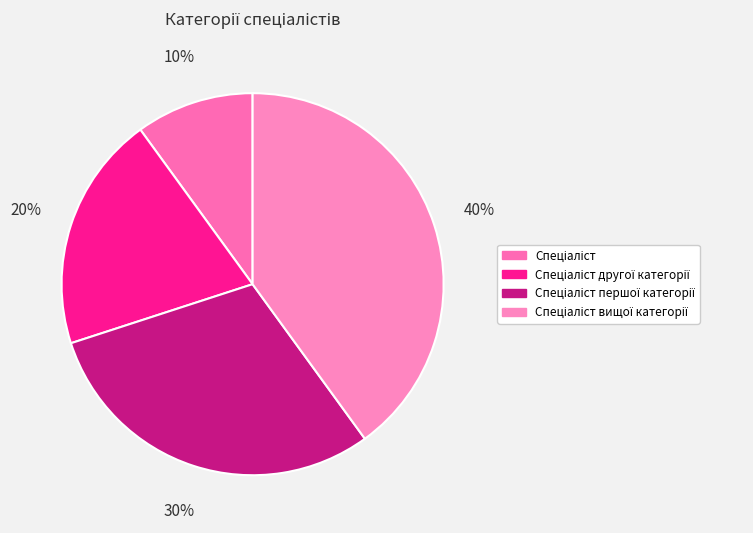

How many slices are in this pie chart?

4